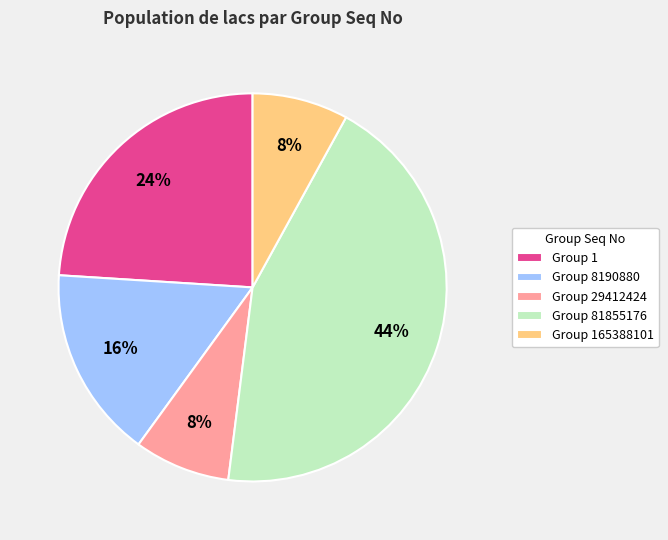

Count the number of slices in the pie.

5